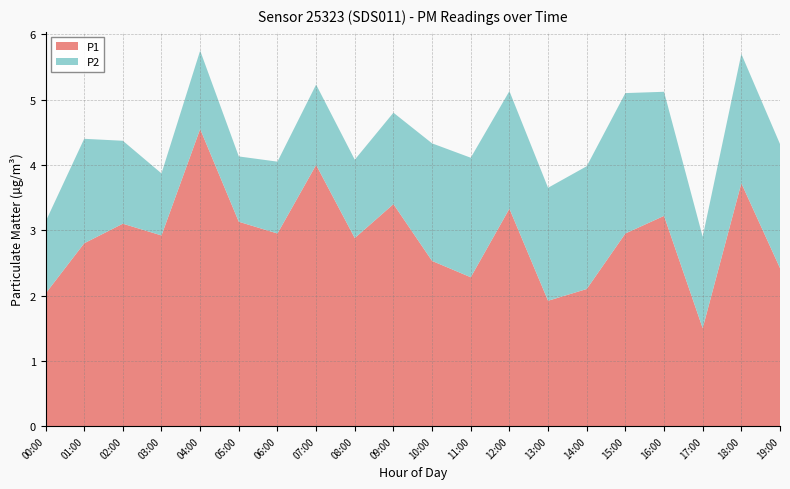

Reading left to right, what are all the values shown in this chart?

P1: 2.0	2.8	3.1	2.9	4.5	3.1	3.0	4.0	2.9	3.4	2.5	2.3	3.3	1.9	2.1	3.0	3.2	1.5	3.7	2.4
P2: 1.1	1.6	1.3	0.9	1.2	1.0	1.1	1.2	1.2	1.4	1.8	1.8	1.8	1.7	1.9	2.1	1.9	1.4	2.0	1.9